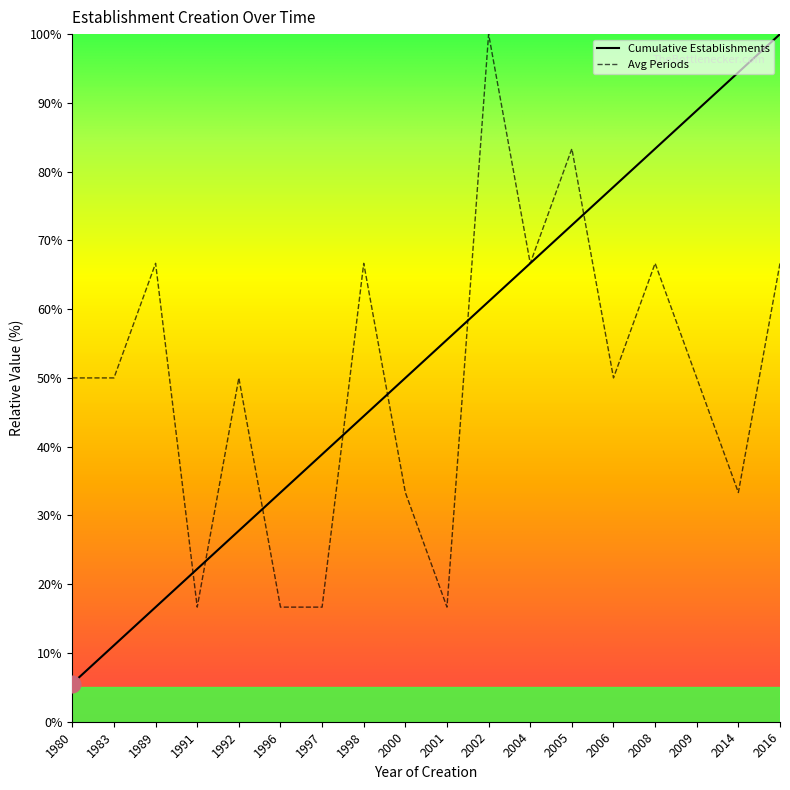

Is the value of Avg Periods at 2000 greater than the value of Cumulative Establishments at 2016?

No